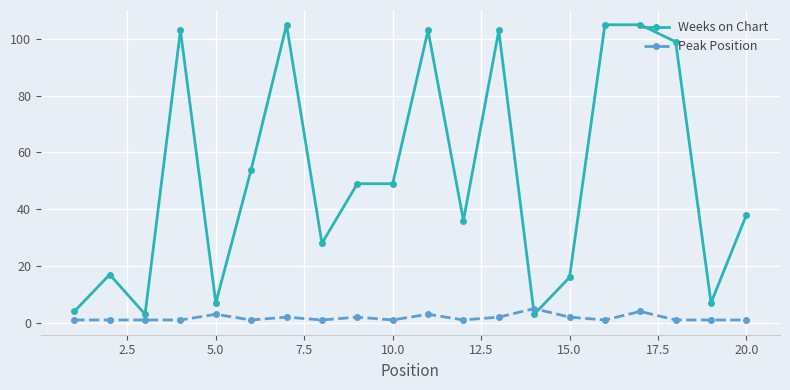

What is the difference between the maximum and minimum values in the Peak Position series?

4